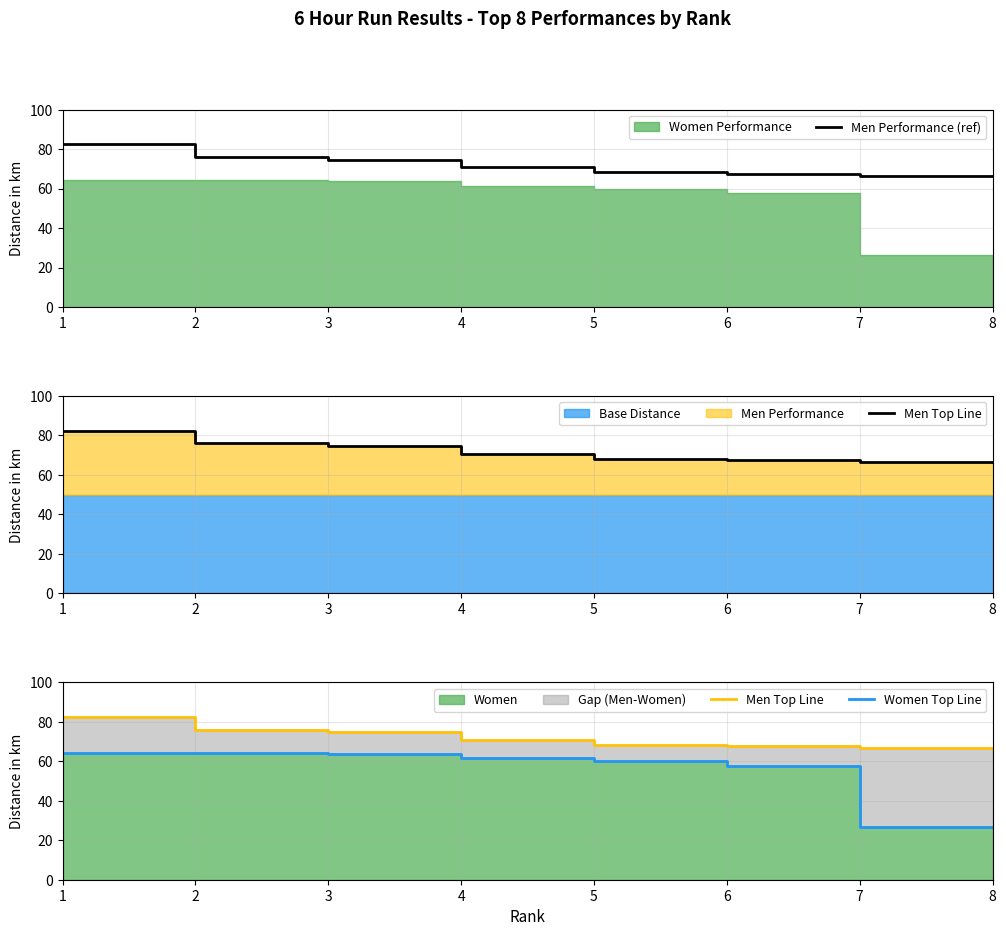

How many lines are shown in the chart?

3